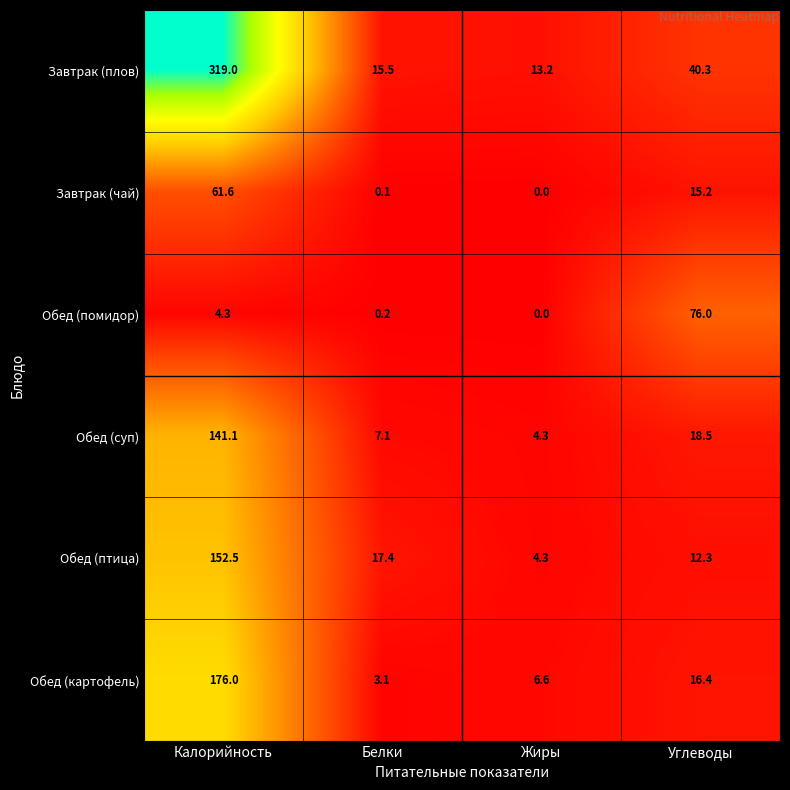

At how many categories does at least one series exceed 234?

1